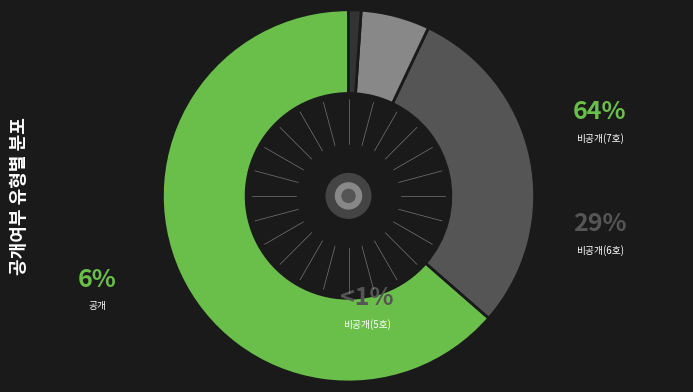

Count the number of slices in the pie.

4